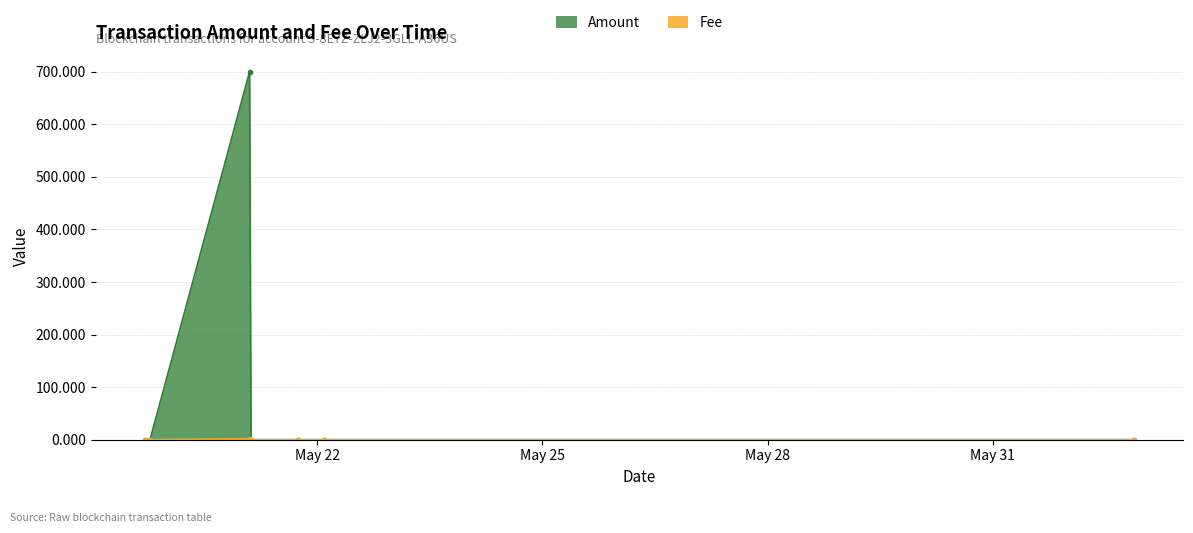

The Fee series shows 0.0 at 2021-06-01 20:57:26. True or false?

True